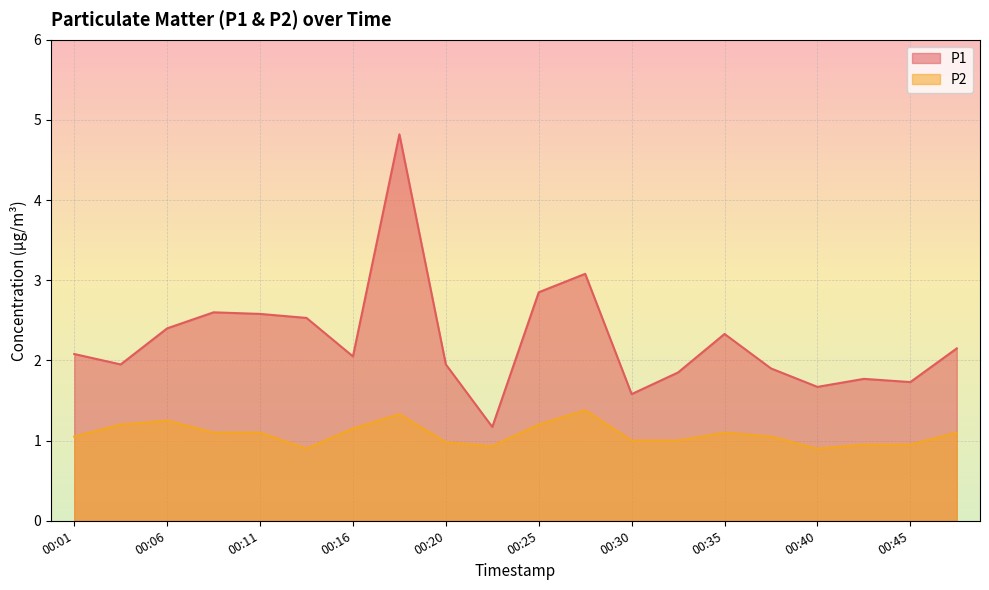

What are all the series names shown in the legend?

P1, P2